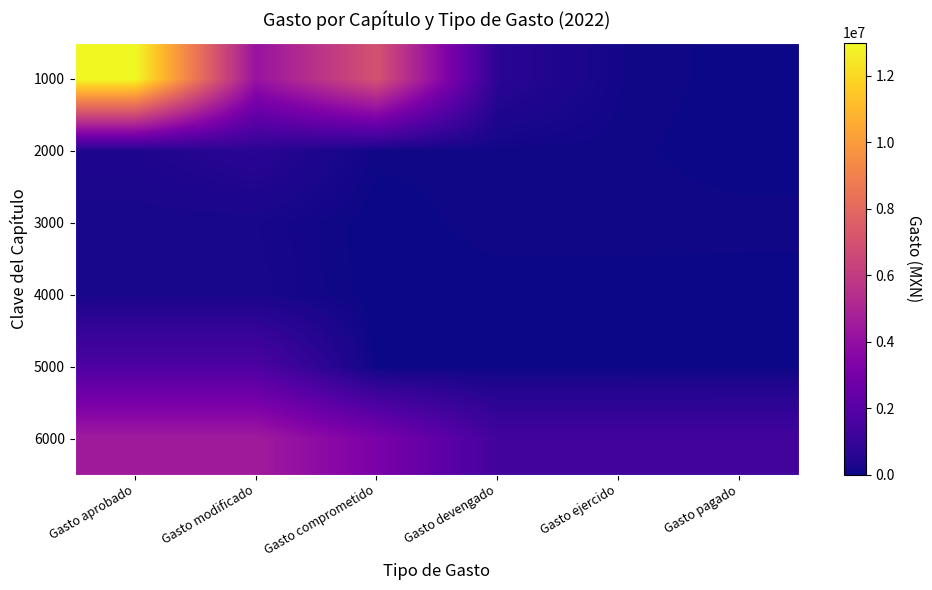

Is it true that 2000 equals 646000.0 at Gasto modificado?

True